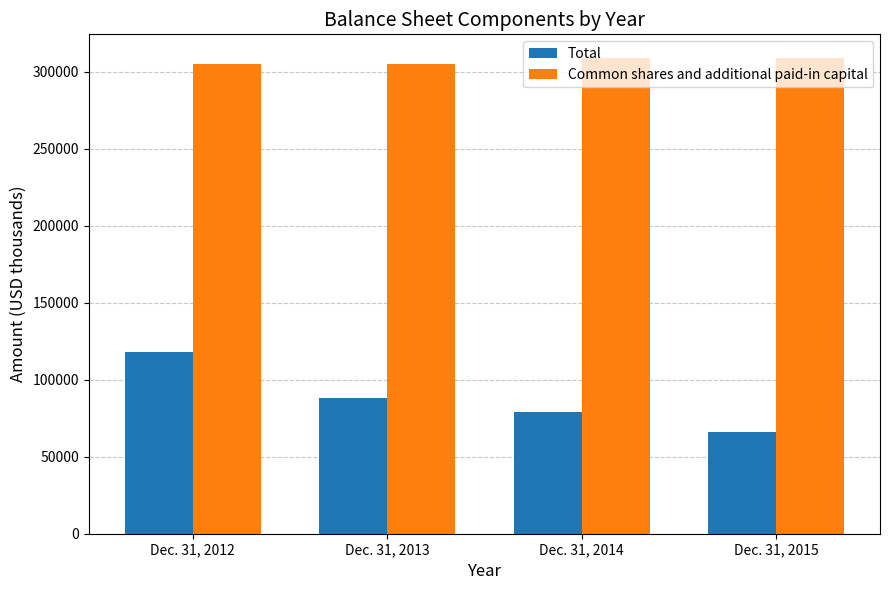

The value of Total at Dec. 31, 2014 is 79029. True or false?

True